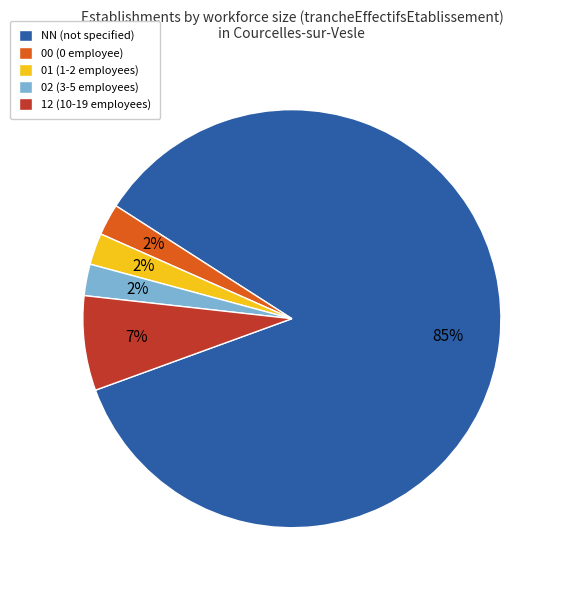

Do 01 (1-2 employees) and 02 (3-5 employees) together represent more than half of the pie?

No